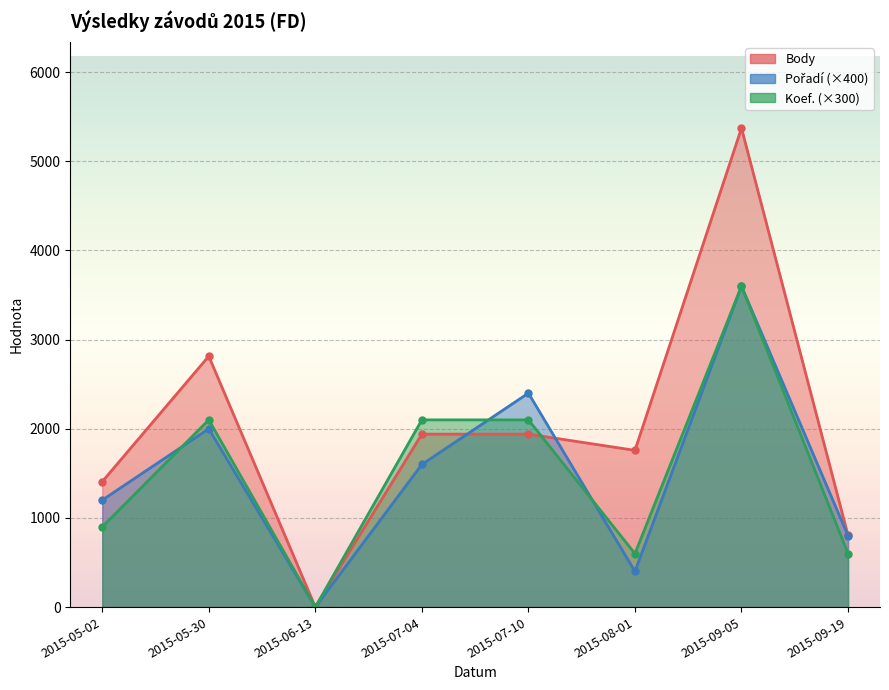

What position from the right is 2015-08-01?

3